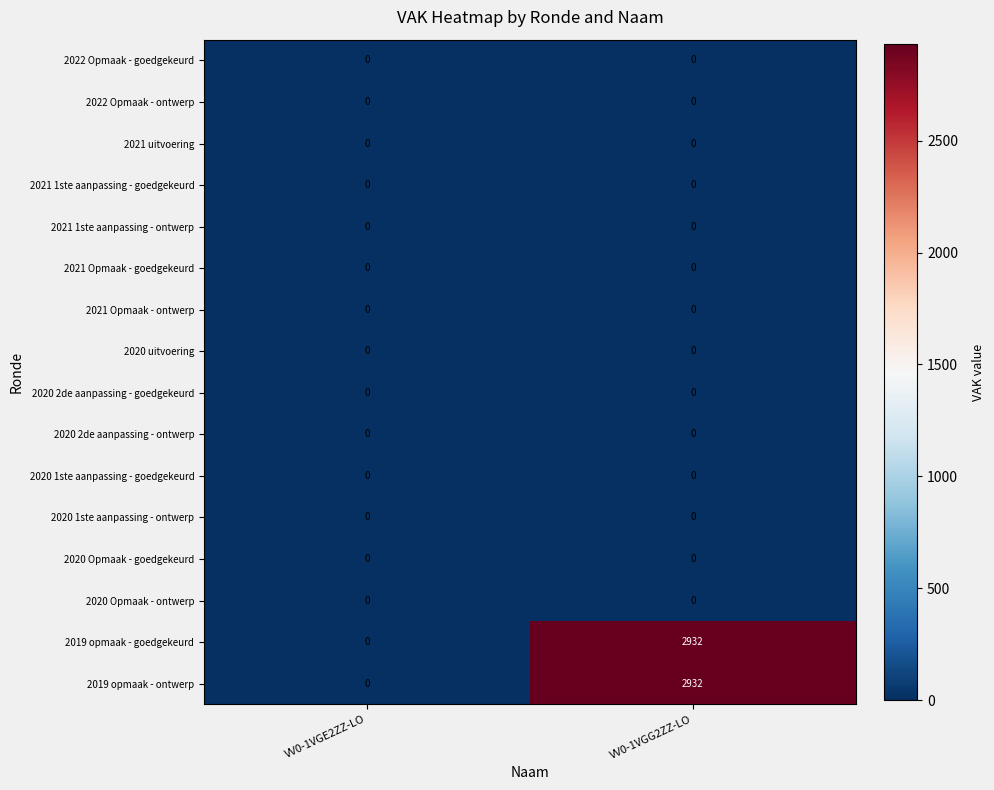

What is the difference between the highest and lowest values at VV0-1VGG2ZZ-LO?

2932